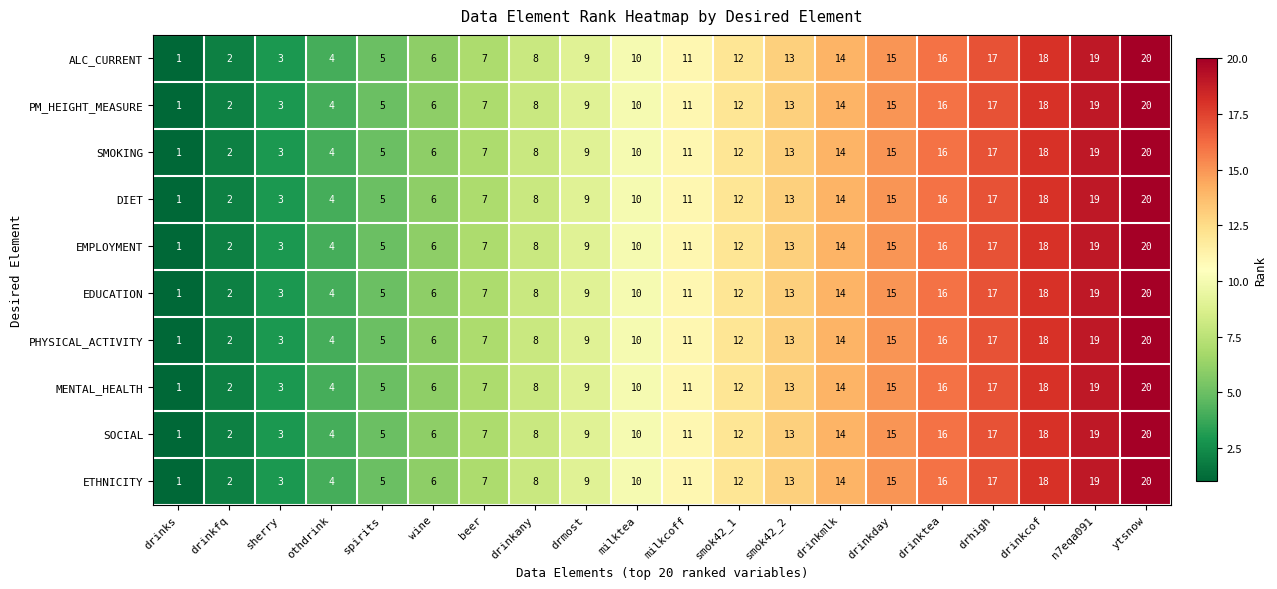

At which category is the sum across all series the highest?

ytsnow